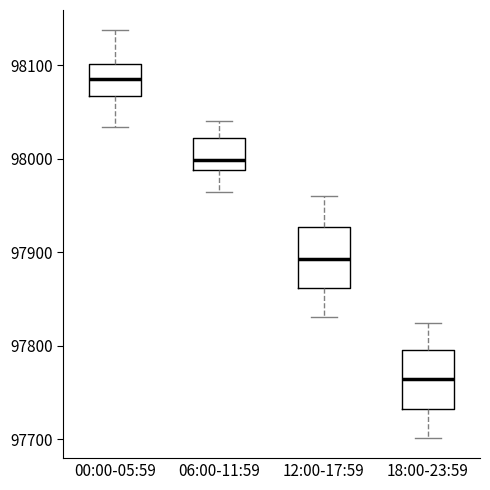

Reading left to right, read every box against the y-axis: the position of its median line, the range the box covers, and the ends of its whiskers. The values are not printed on the chart, so give them approximately, as read against the axis.

00:00-05:59: median 98090, box 98070 to 98100, whiskers 98030 to 98140
06:00-11:59: median 98000, box 97990 to 98020, whiskers 97970 to 98040
12:00-17:59: median 97890, box 97860 to 97930, whiskers 97830 to 97960
18:00-23:59: median 97760, box 97730 to 97800, whiskers 97700 to 97820